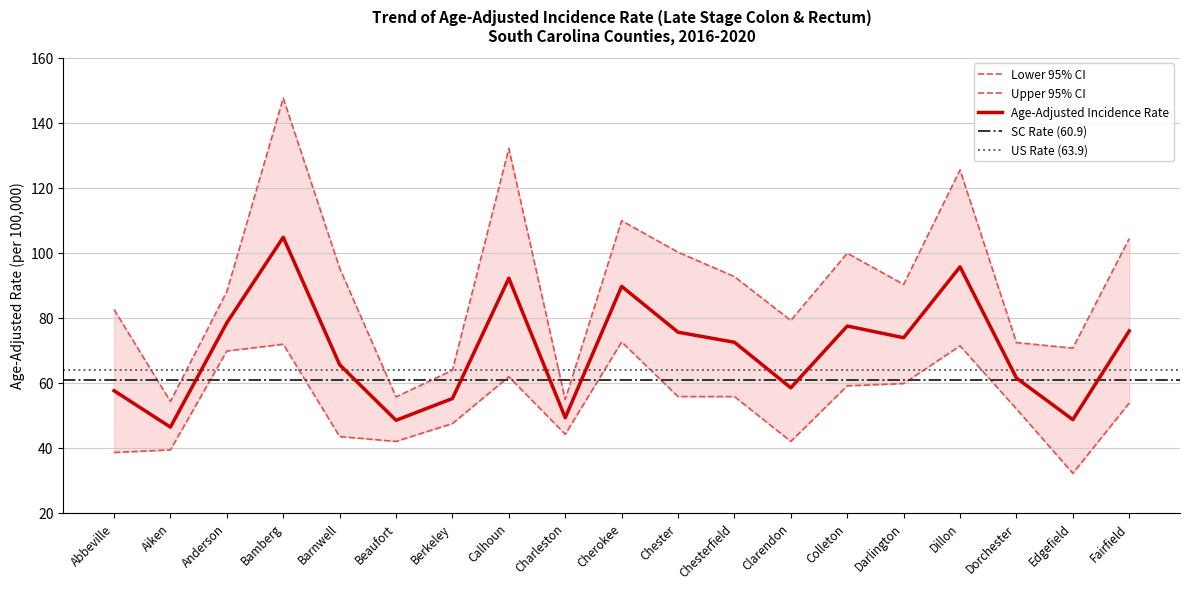

Which series changed the most between Clarendon and Dillon?

Upper 95% CI